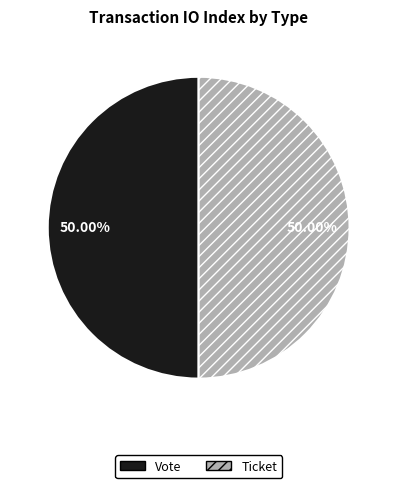

Is it true that Vote is 88% of the pie?

False